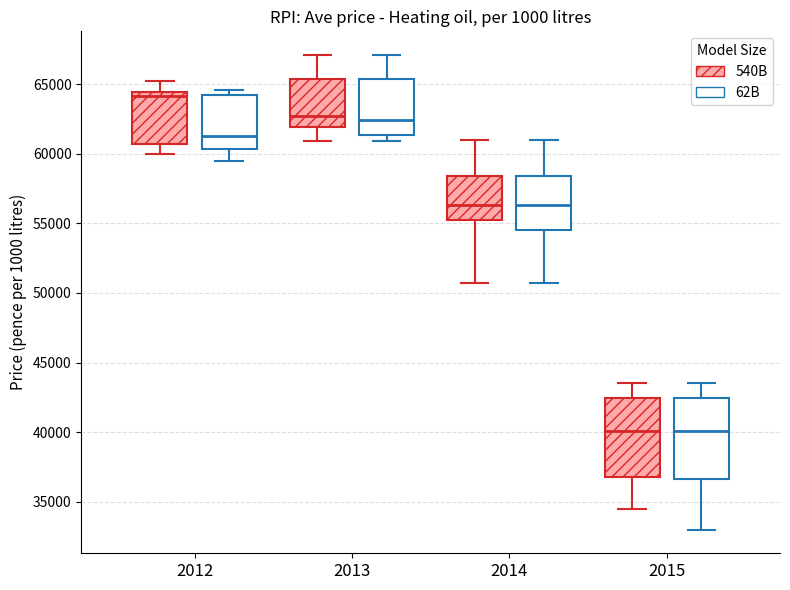

Reading left to right, read every box against the y-axis: the position of its median line, the range the box covers, and the ends of its whiskers. The values are not printed on the chart, so give them approximately, as read against the axis.

2012 (540B): median 64000, box 60500 to 64500, whiskers 60000 to 65000
2012 (62B): median 61500, box 60500 to 64000, whiskers 59500 to 64500
2013 (540B): median 62500, box 62000 to 65500, whiskers 61000 to 67000
2013 (62B): median 62500, box 61500 to 65500, whiskers 61000 to 67000
2014 (540B): median 56500, box 55500 to 58500, whiskers 50500 to 61000
2014 (62B): median 56500, box 54500 to 58500, whiskers 50500 to 61000
2015 (540B): median 40000, box 37000 to 42500, whiskers 34500 to 43500
2015 (62B): median 40000, box 36500 to 42500, whiskers 33000 to 43500